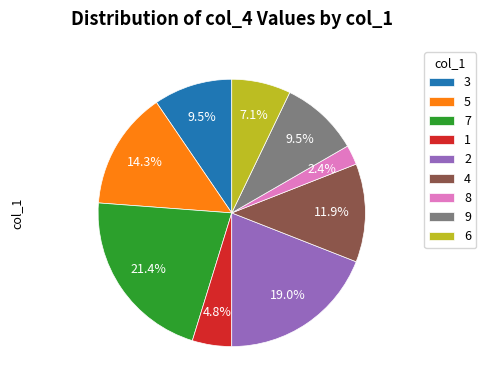

Approximately how many times larger is the value at 5 compared to 4?

1.2